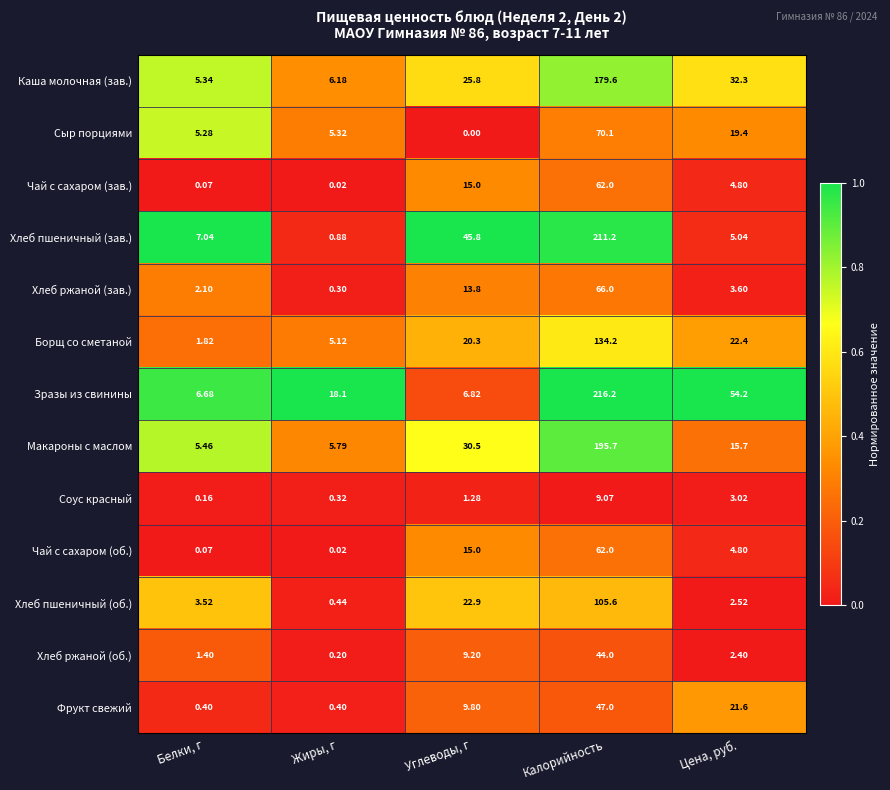

Which category has the lowest value across all series?

Углеводы, г